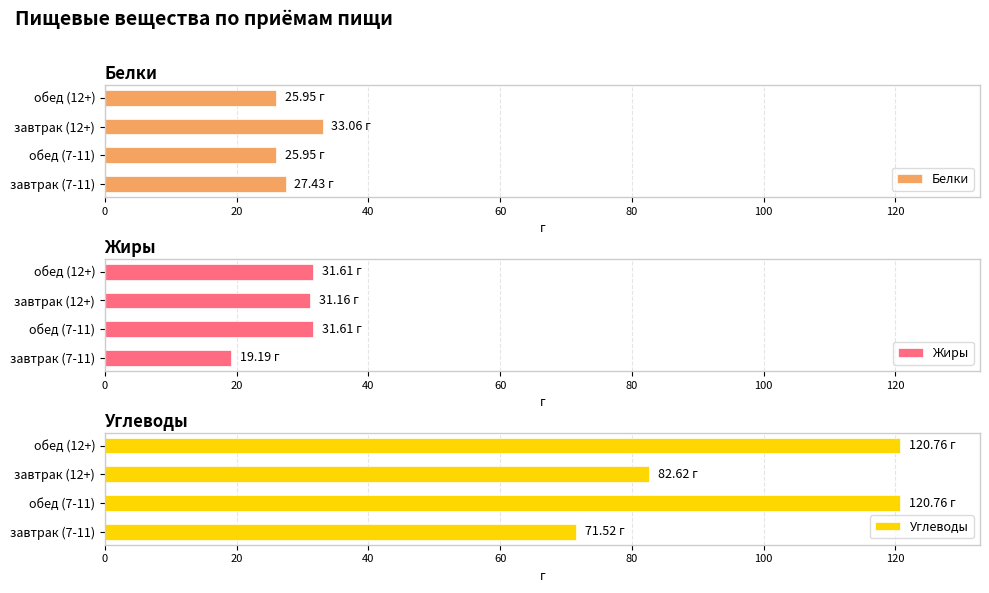

What is the value of the Жиры bar at the 3rd from the left?

31.2